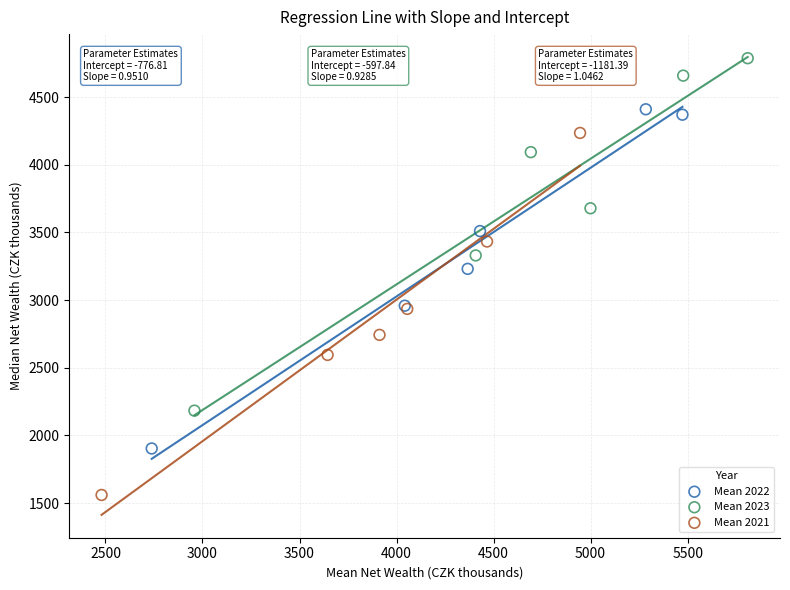

Which series has the largest Y range (max minus min)?

Mean 2021